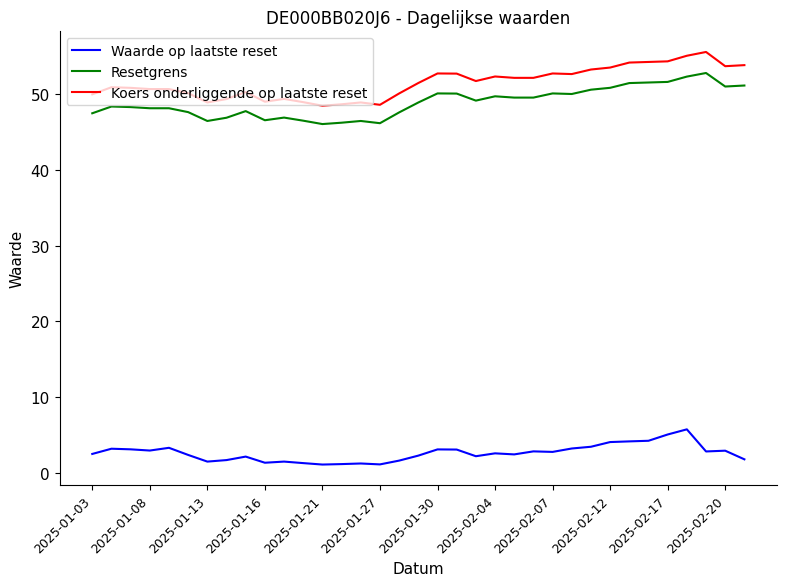

List the series in order of their peak value, highest first.

Koers onderliggende op laatste reset, Resetgrens, Waarde op laatste reset